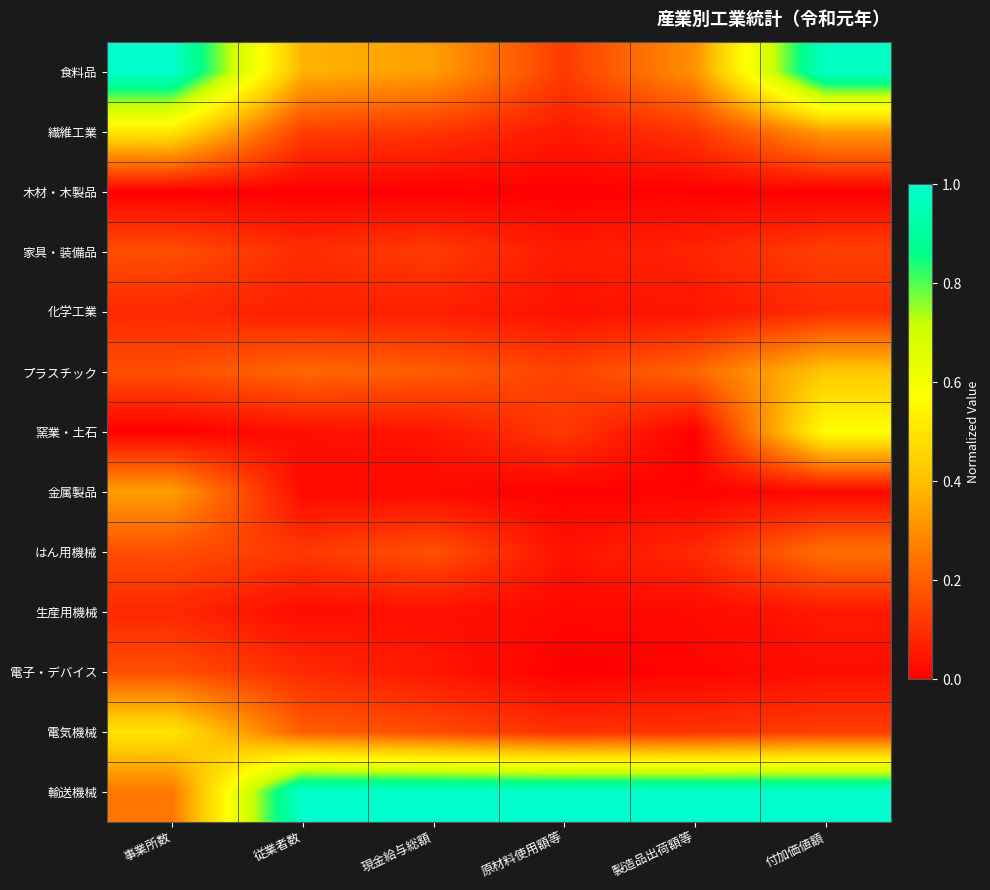

What is the total value across all series at 従業者数?

2.4